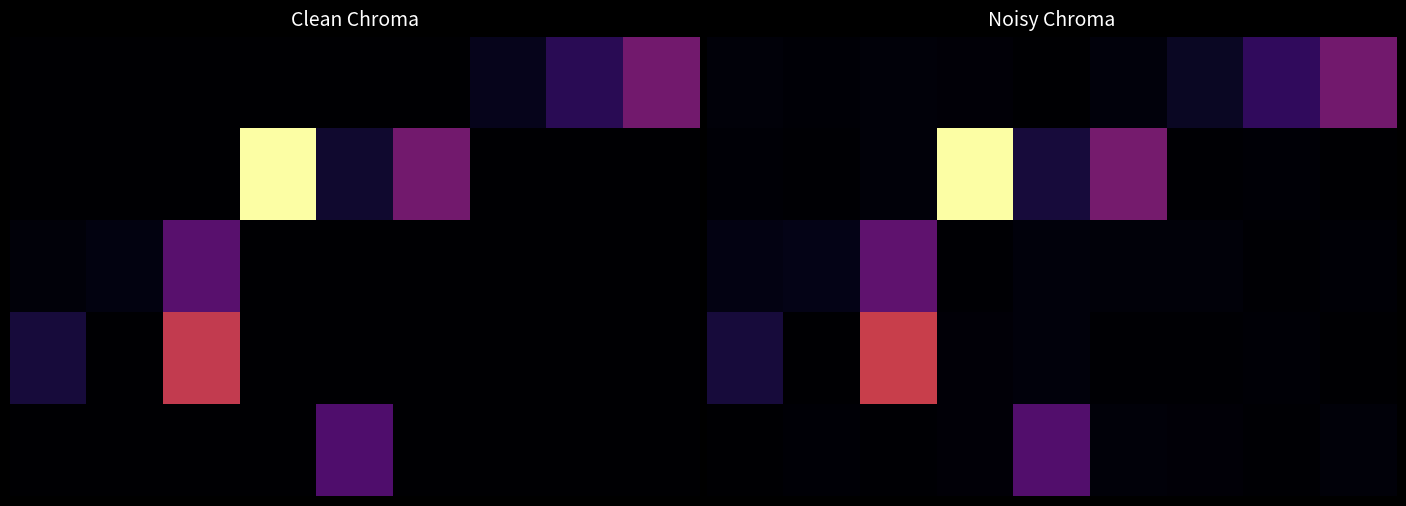

The value of 1 at 7 is 0.0. True or false?

True